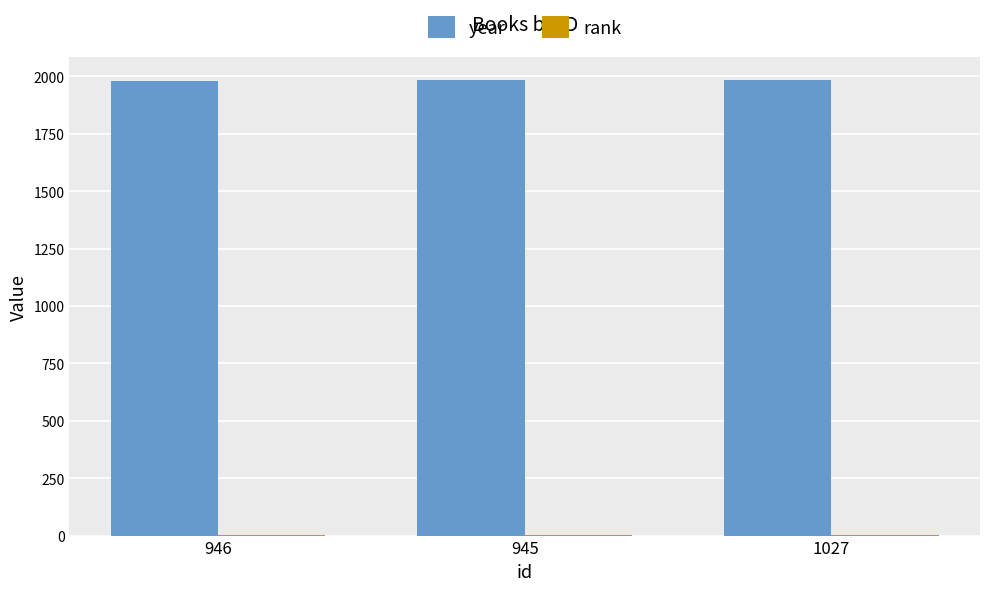

What is the greatest value displayed?

1983